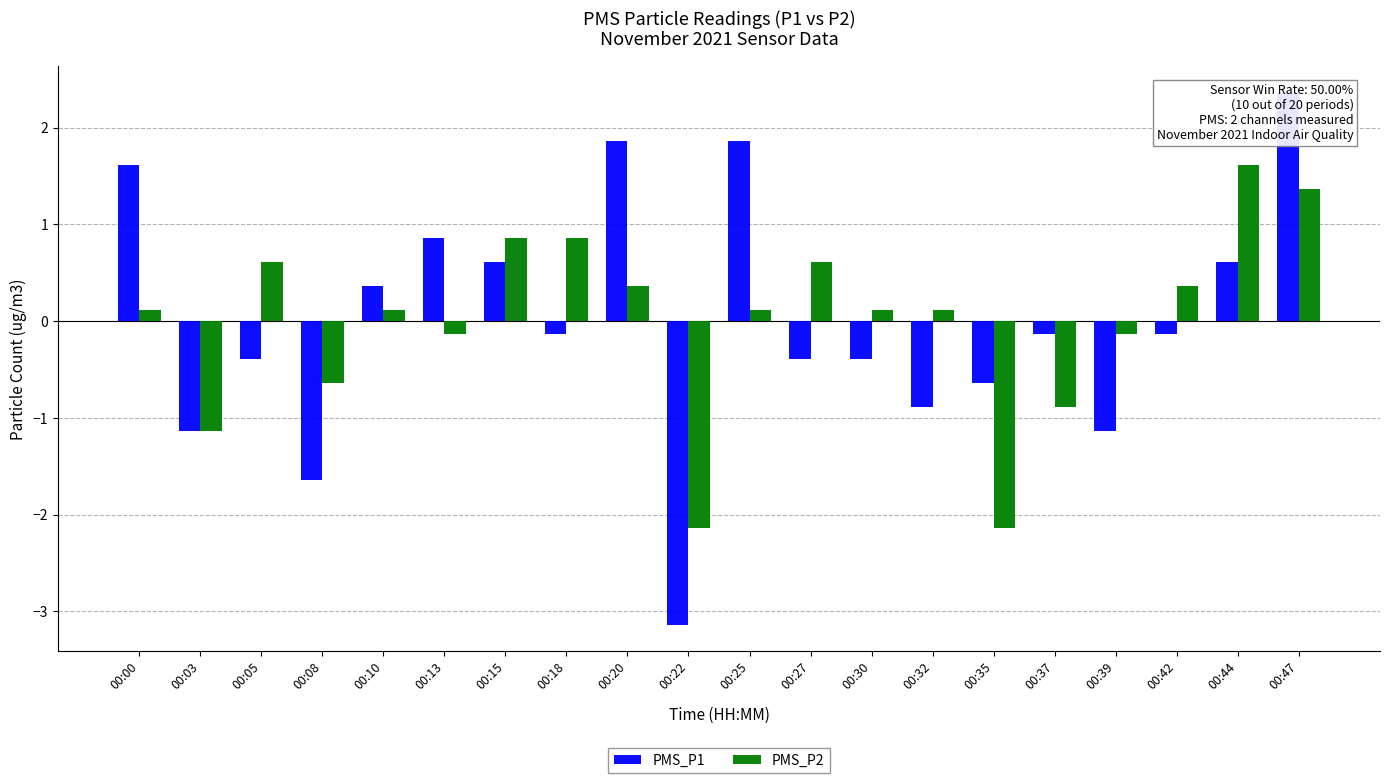

Is it true that PMS_P2 equals 0.4 at 00:05?

False